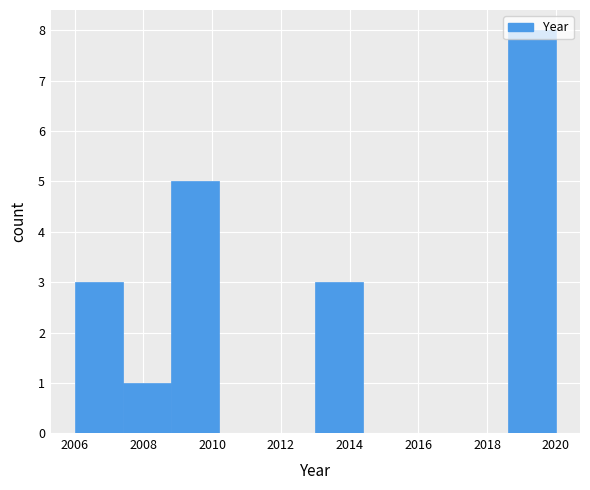

How tall is the bar that spans 2006.0 to 2007.4 on the x-axis? The values are not printed on the chart, so give them approximately, as read against the axis.

3